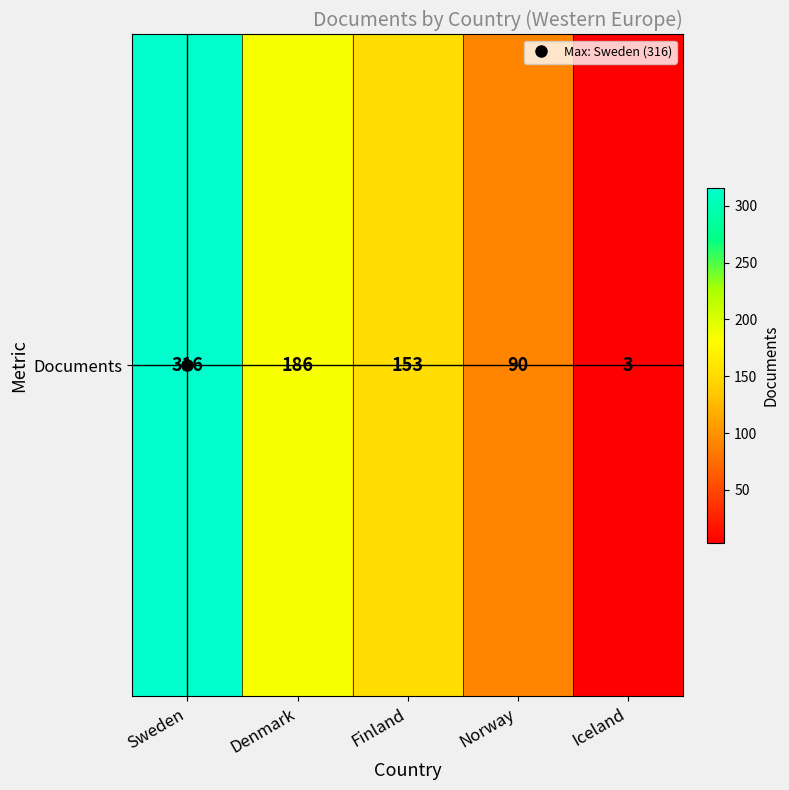

Reading left to right, what are all the values shown in this chart?

Sweden=316	Denmark=186	Finland=153	Norway=90	Iceland=3